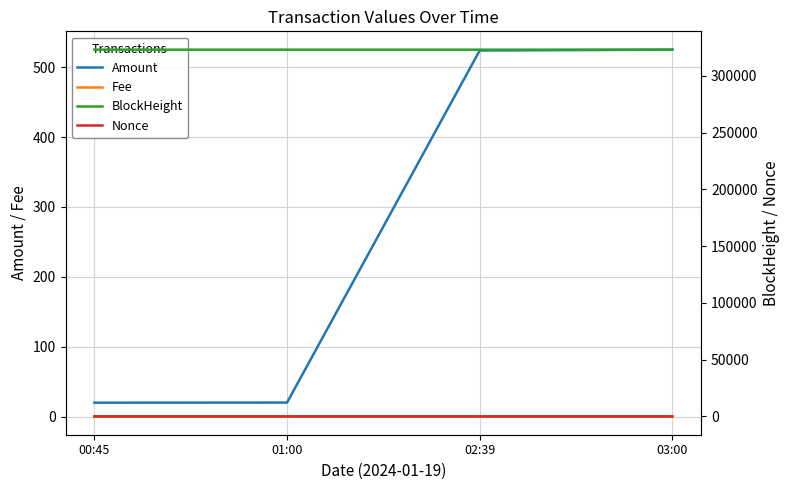

What is the difference between the maximum and second lowest values in the BlockHeight series?

19.0